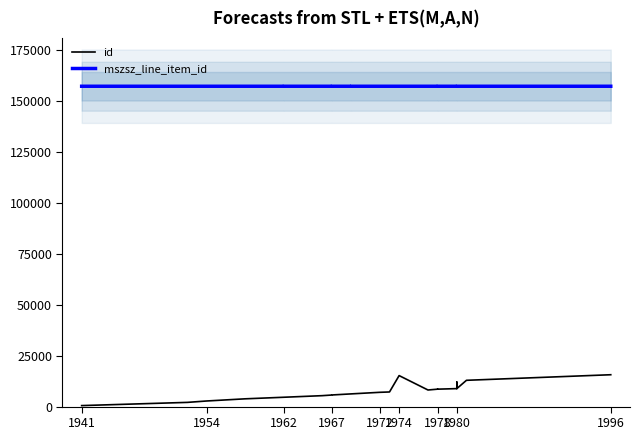

What is the greatest value displayed?

157081